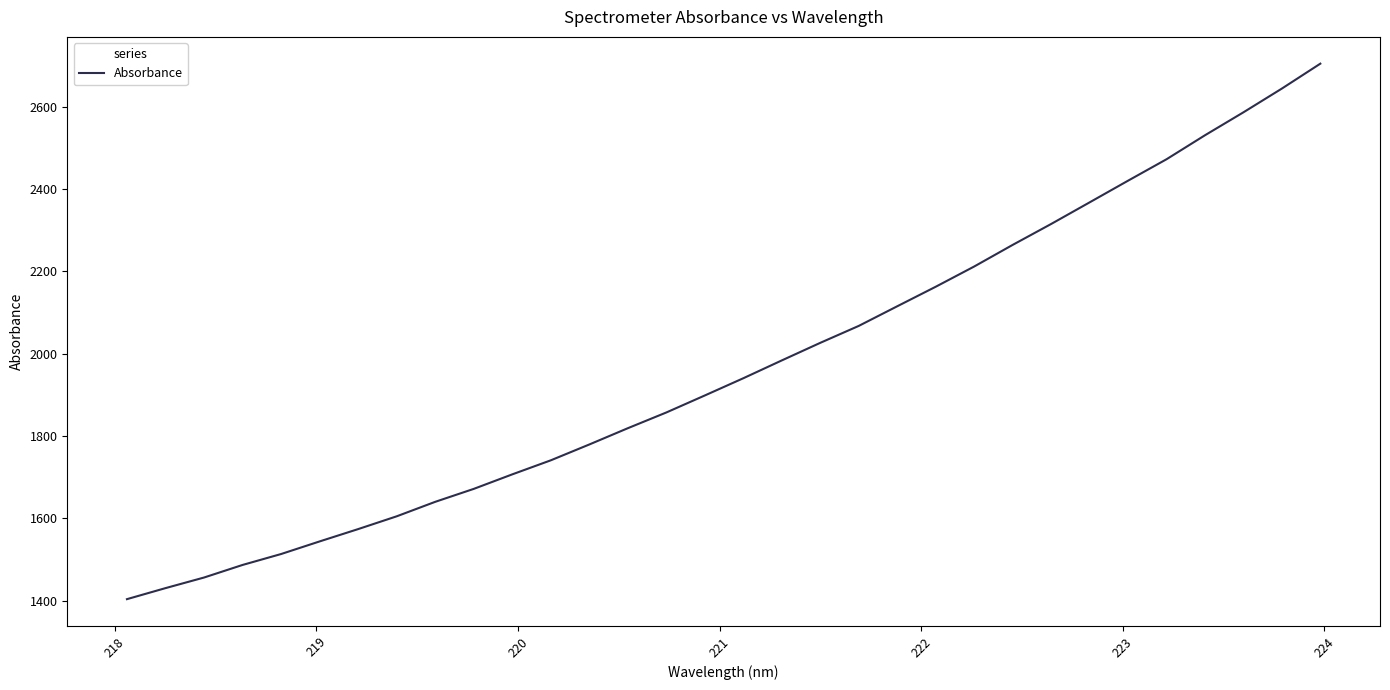

Is this an area chart (filled region under the line)?

No